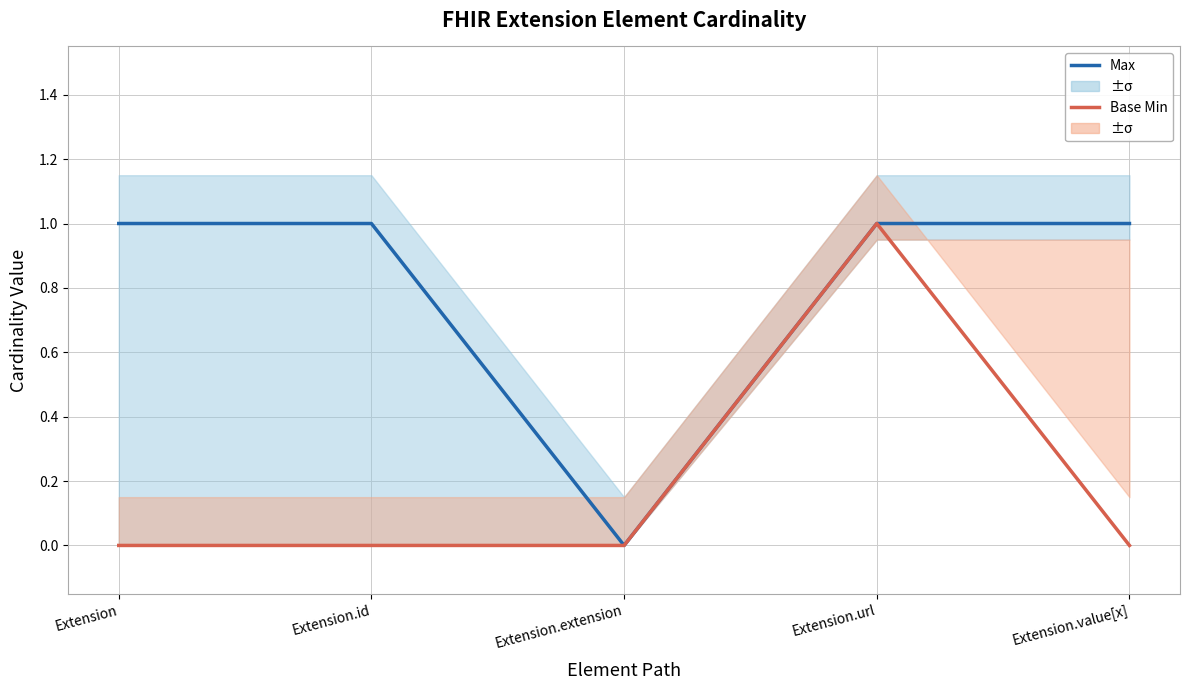

At how many categories does at least one series exceed 0?

4